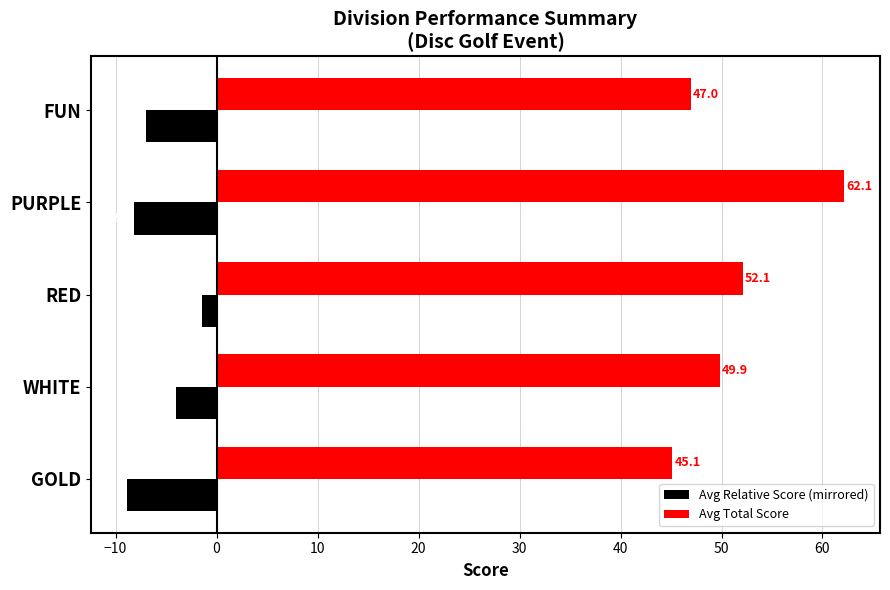

Read the Avg Total Score value at FUN.

47.0